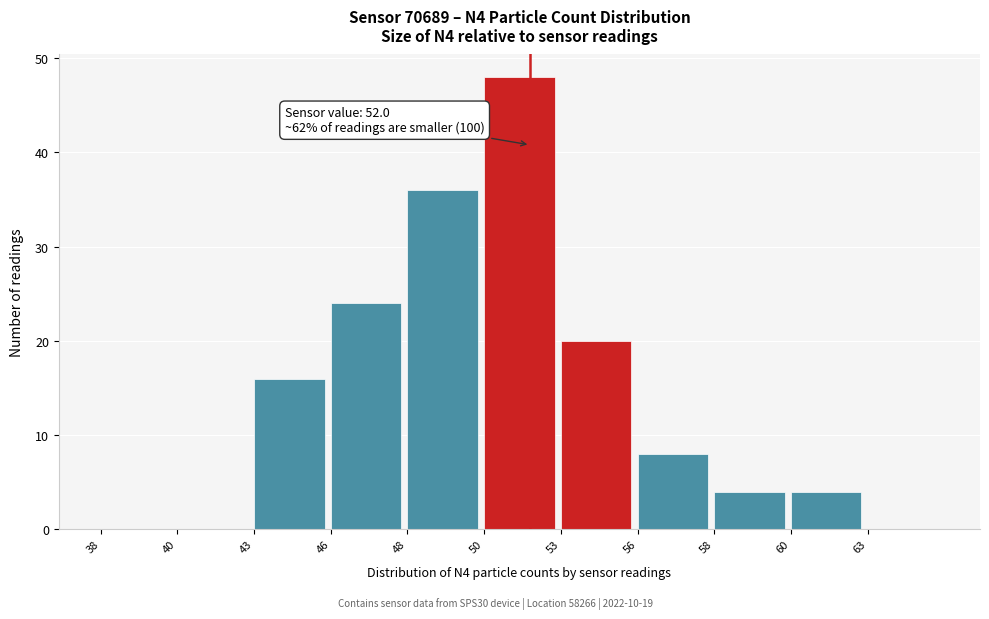

Reading left to right, list all the values displayed in this chart.

38=0	40=0	43=16	46=24	48=36	50=48	53=20	56=8	58=4	60=4	63=0